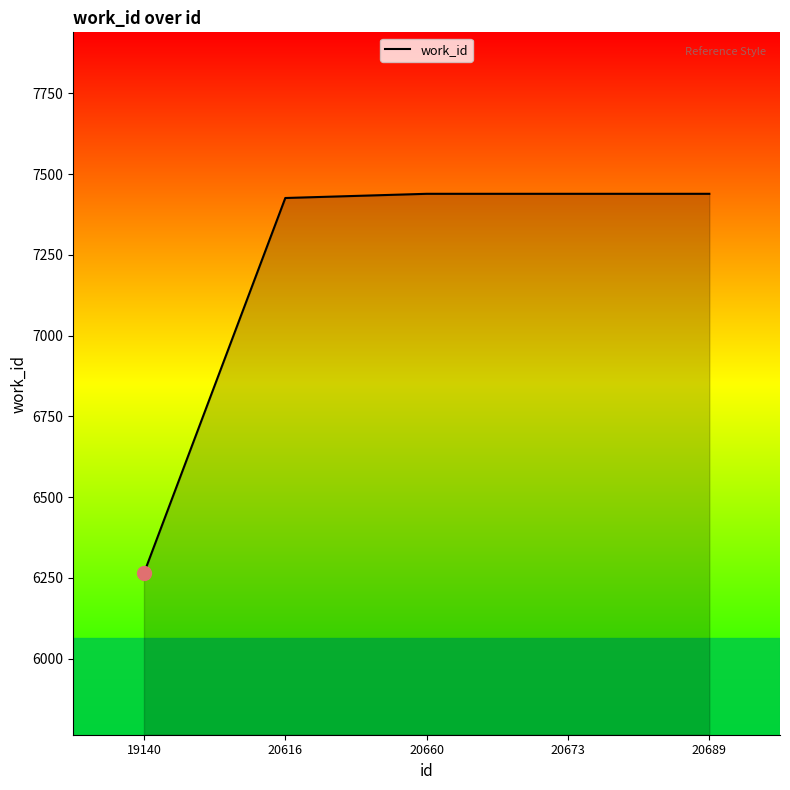

What is the smallest value displayed?

6264